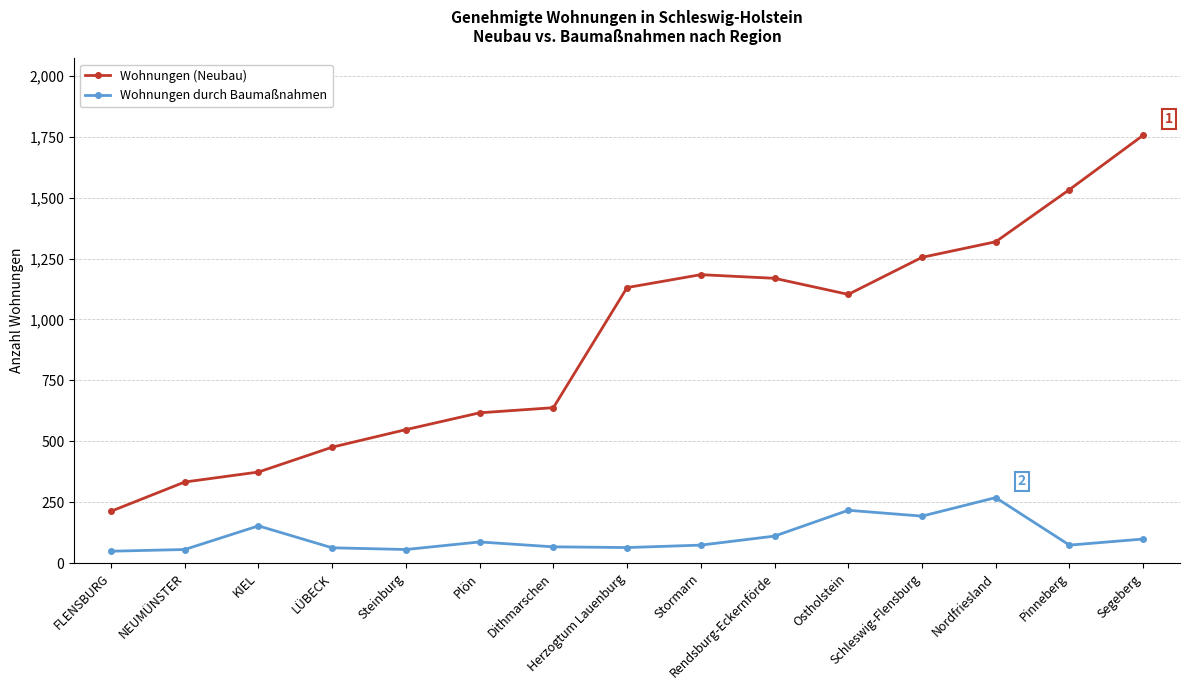

List the series in order of their overall mean, lowest first.

Wohnungen durch Baumaßnahmen, Wohnungen (Neubau)